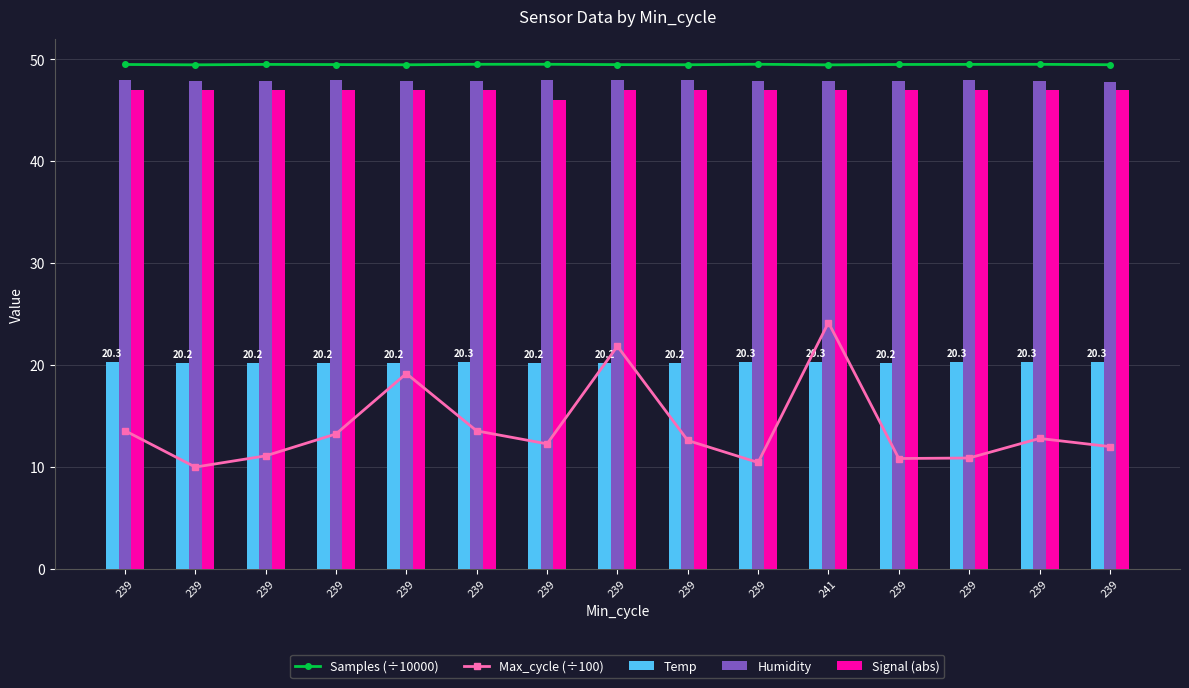

What is the spread (max minus min) of values at 239?

35.9